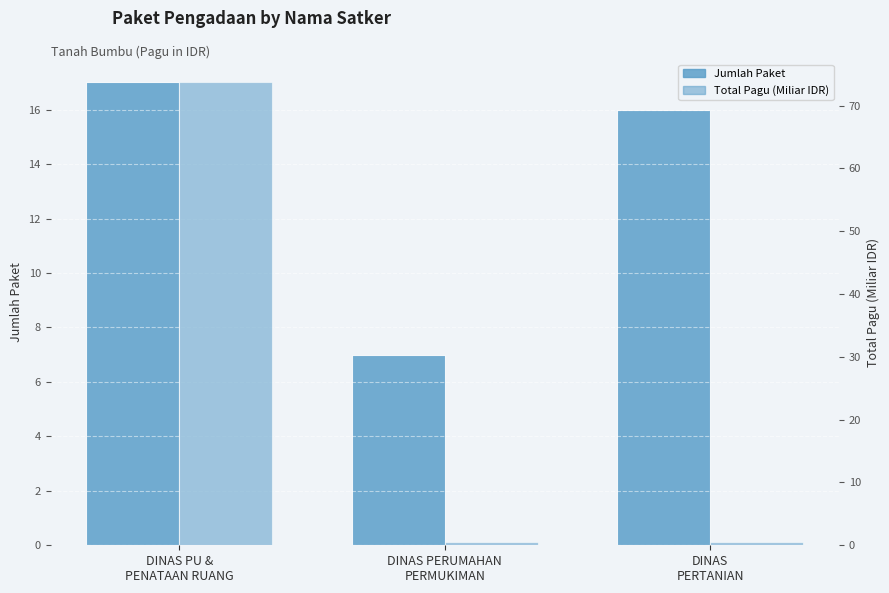

How many values in the Jumlah Paket series are below 16?

1